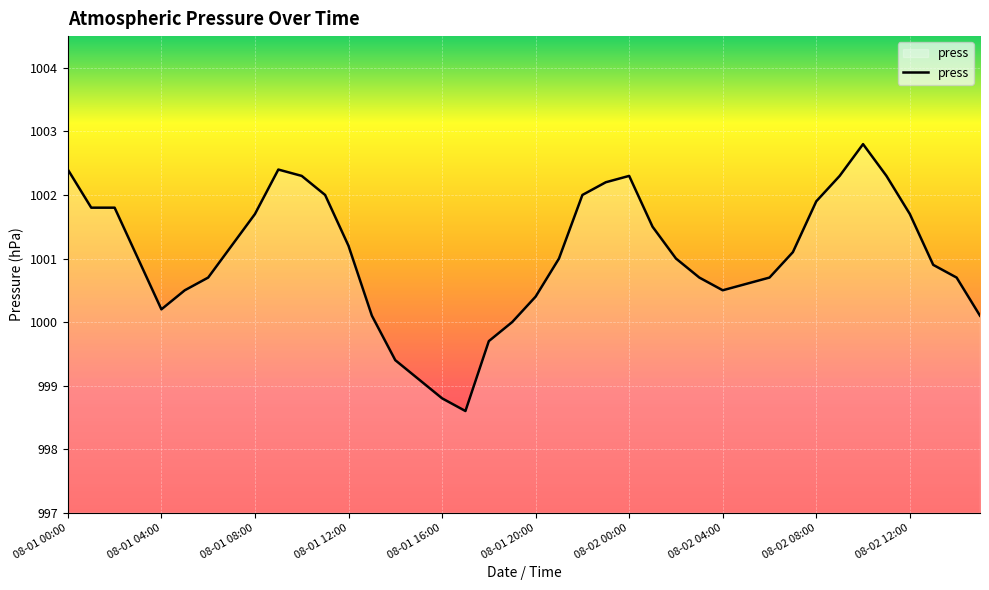

What is the greatest value displayed?

1002.8